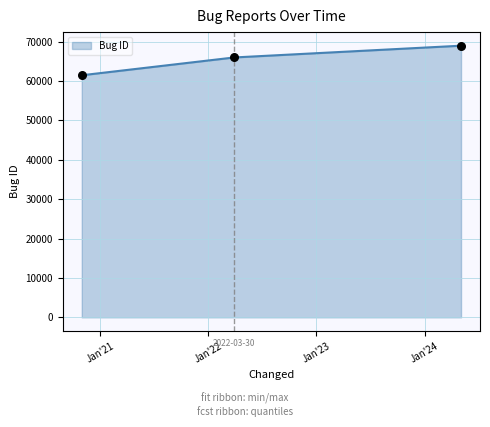

What is the sum of all values?

196419